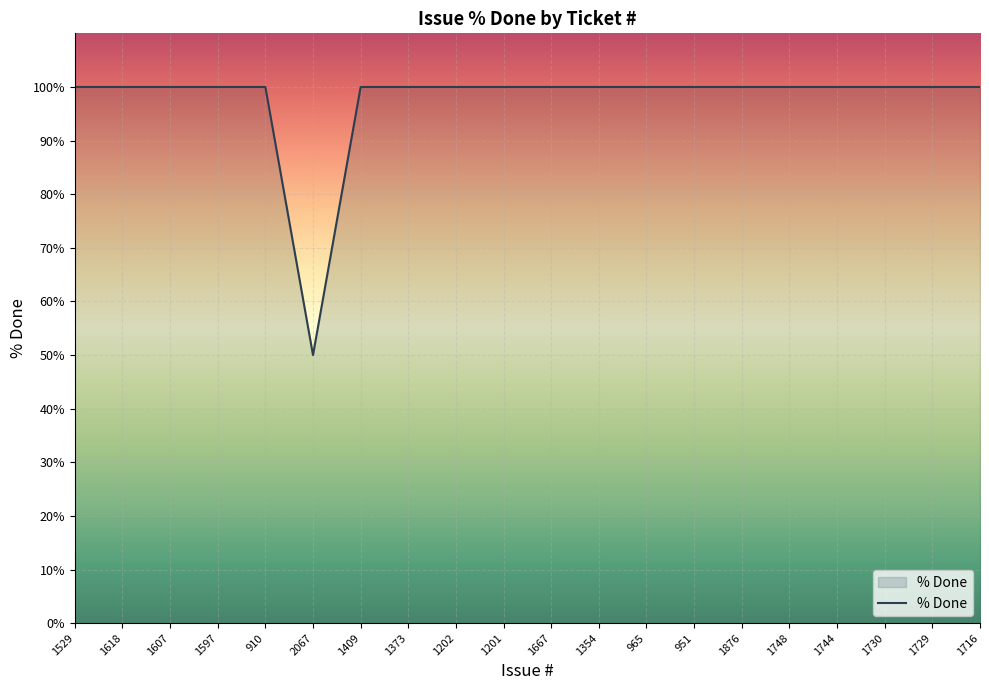

What position from the left is 1529?

1